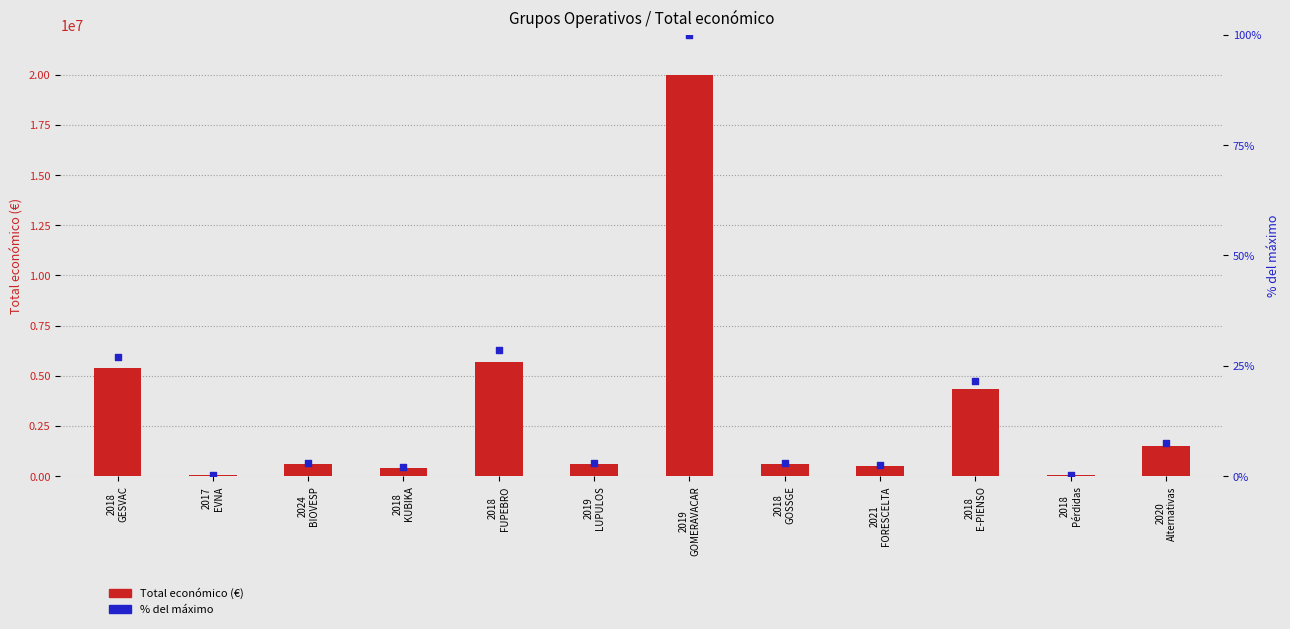

At which category is the sum across all series the highest?

2019
GOMERAVACAR